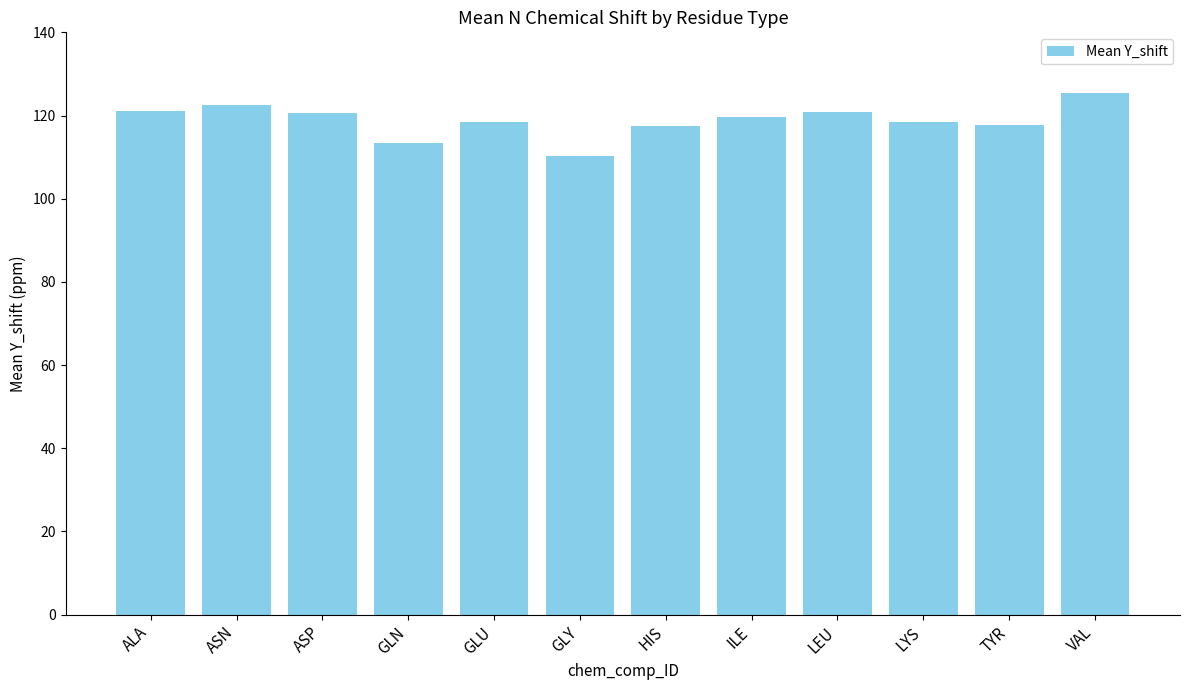

Count the number of categories in the chart.

12